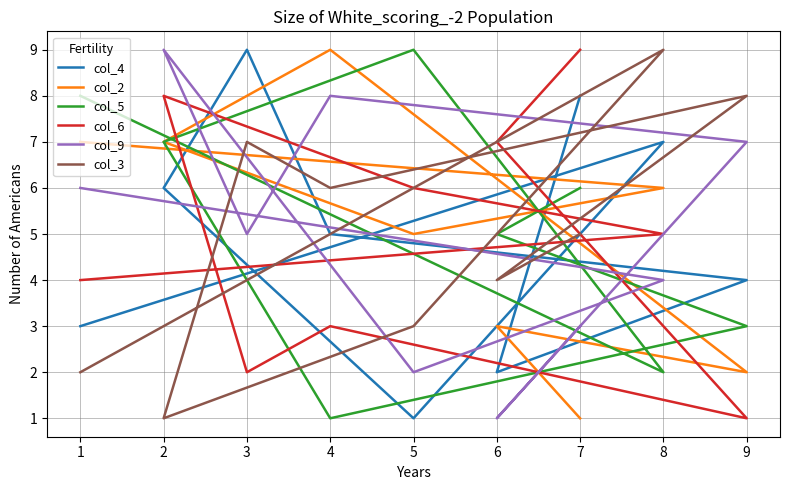

How many times do col_2 and col_4 cross each other?

7